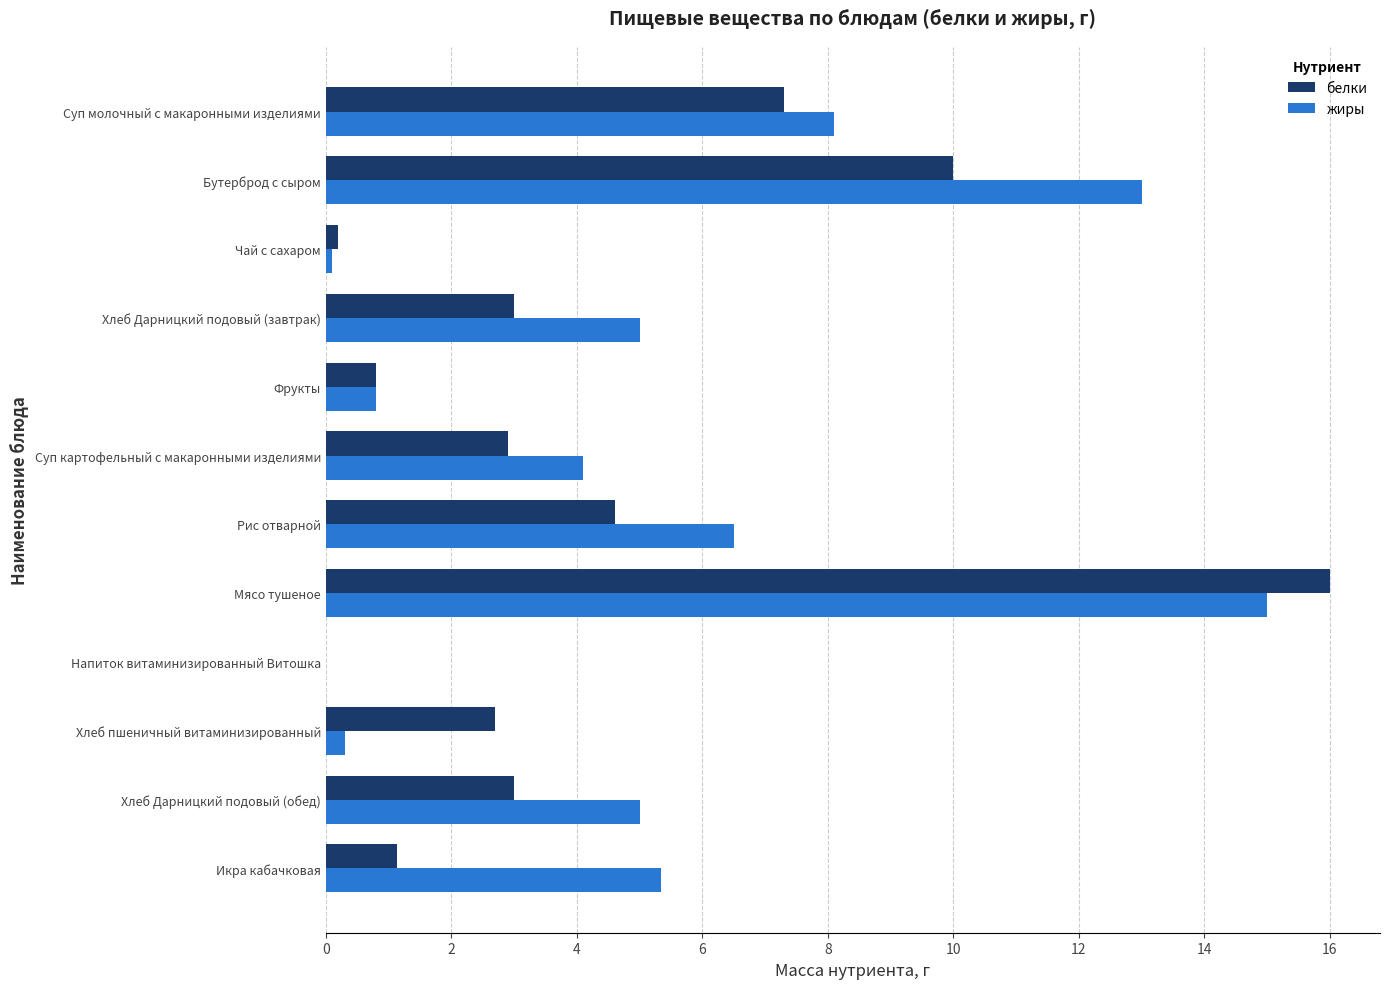

What is the sum of all белки values?

51.6